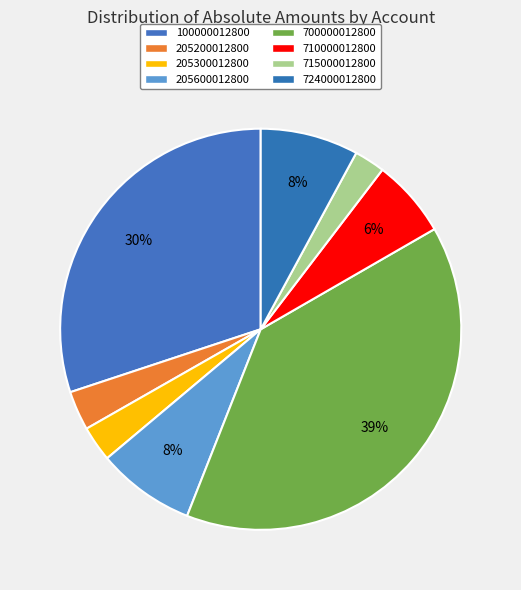

What is the ratio of the value at 100000012800 to the value at 700000012800?

0.8